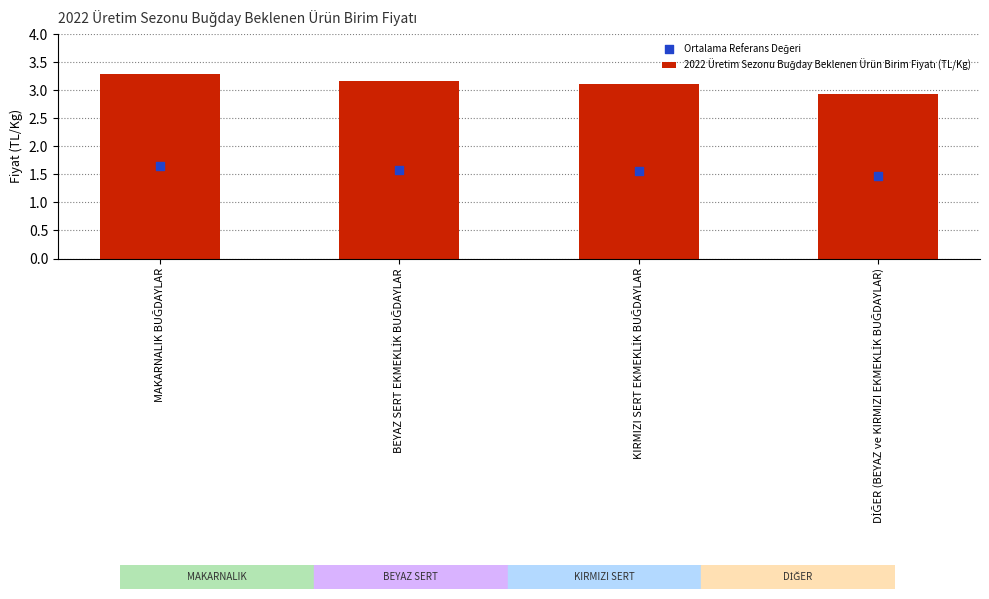

Which series has the widest spread of Y values?

2022 Üretim Sezonu Buğday Beklenen Ürün Birim Fiyatı (TL/Kg)